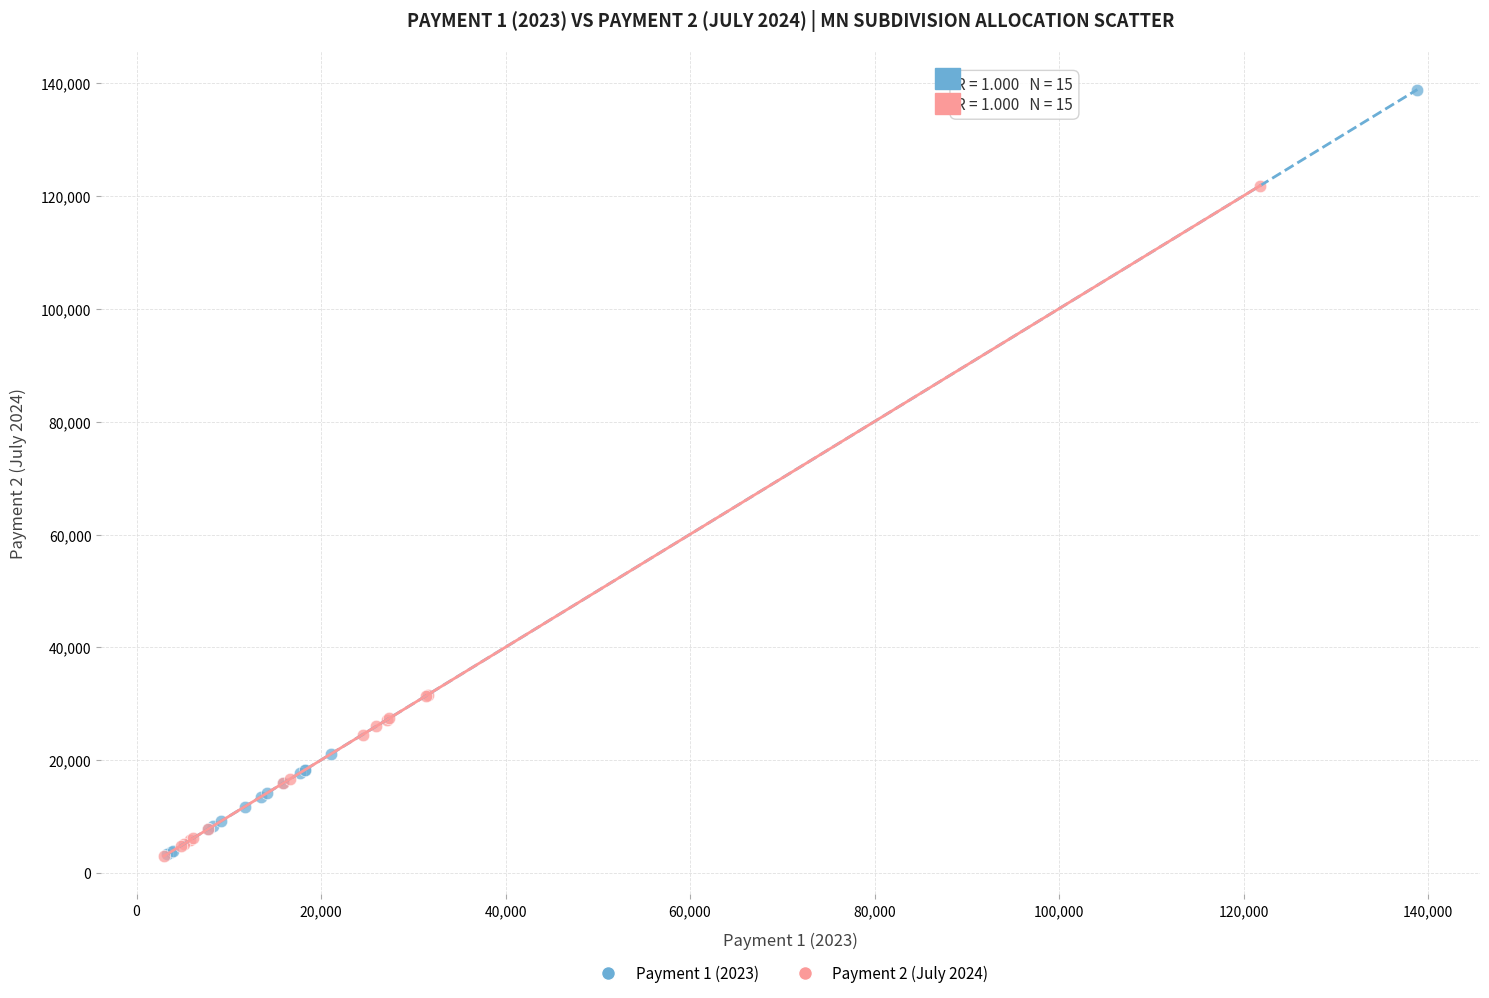

What are all the series names shown in the legend?

Payment 1 (2023), Payment 2 (July 2024)